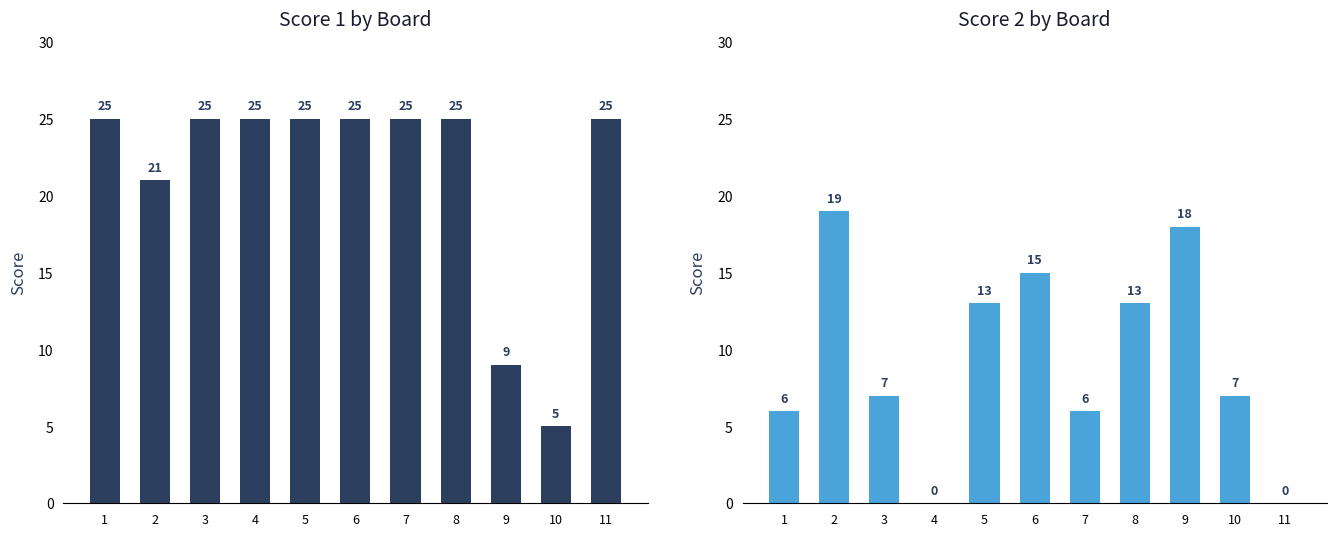

Rank the series by their maximum value, from highest to lowest.

Score 1, Score 2